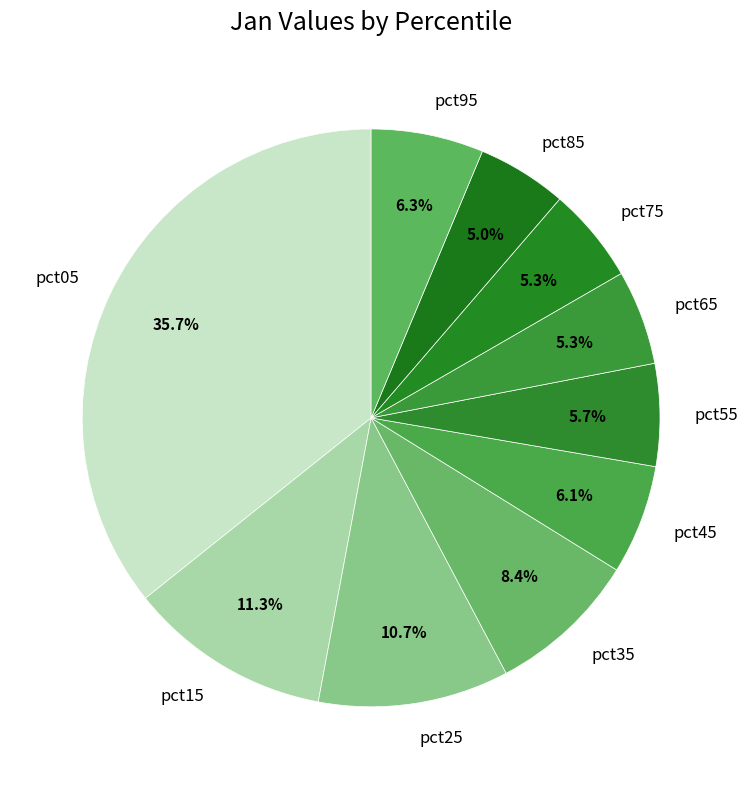

How many segments does this pie chart have?

10